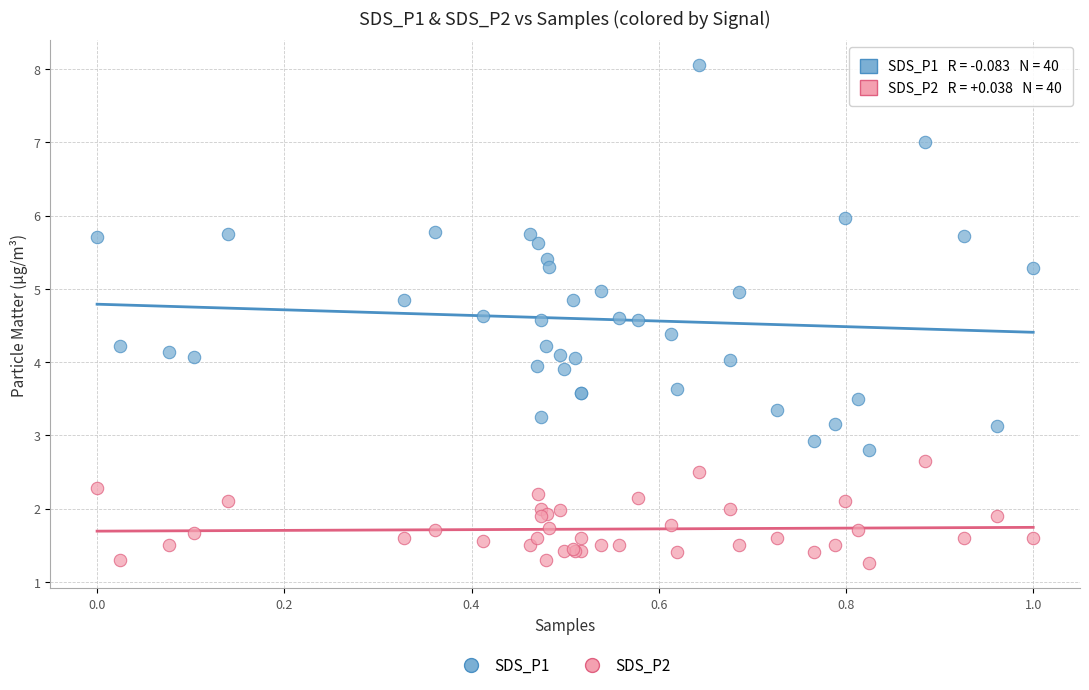

What is the X range (max minus min) for the scatter plot?

1.0